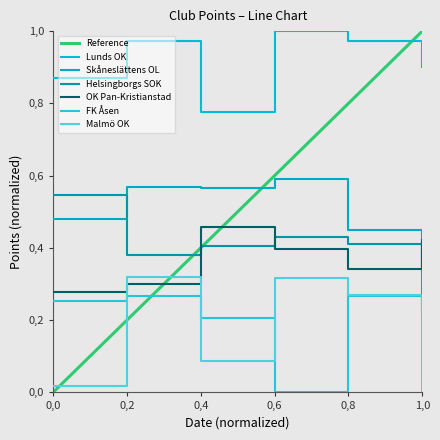

True or false: Skåneslättens OL and Malmö OK cross at least once.

False